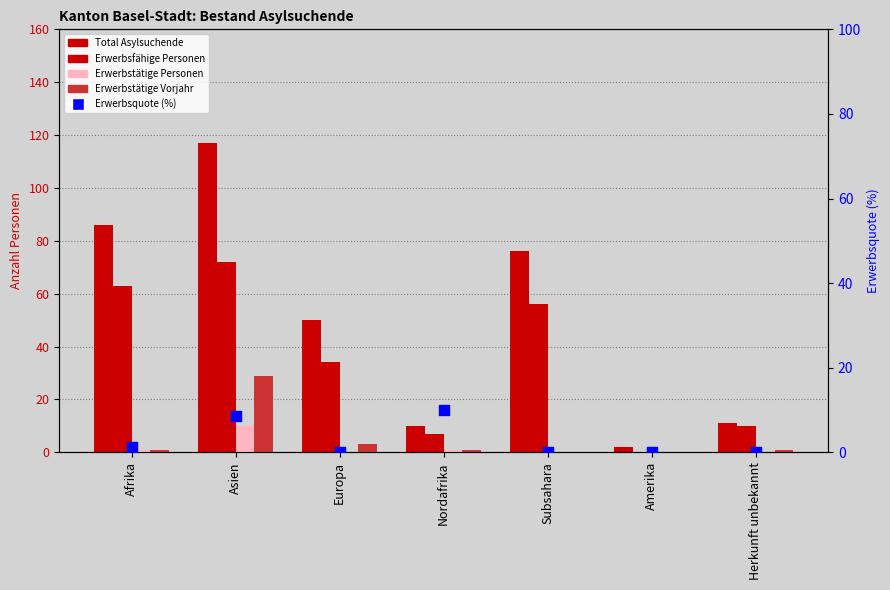

At how many categories does at least one series exceed 23?

4